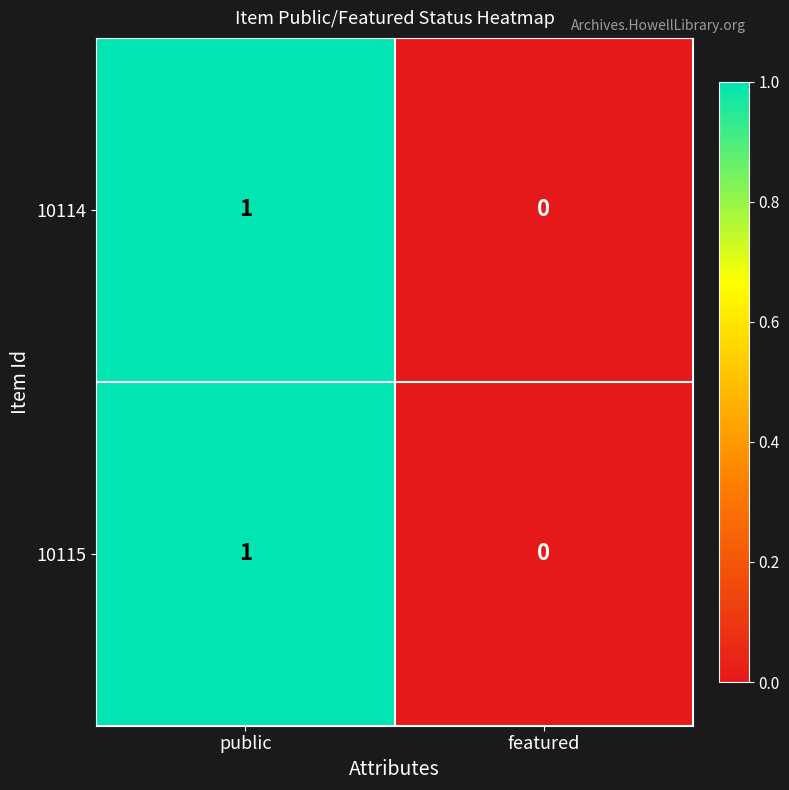

Where is 10115 nearest to the value 0?

featured